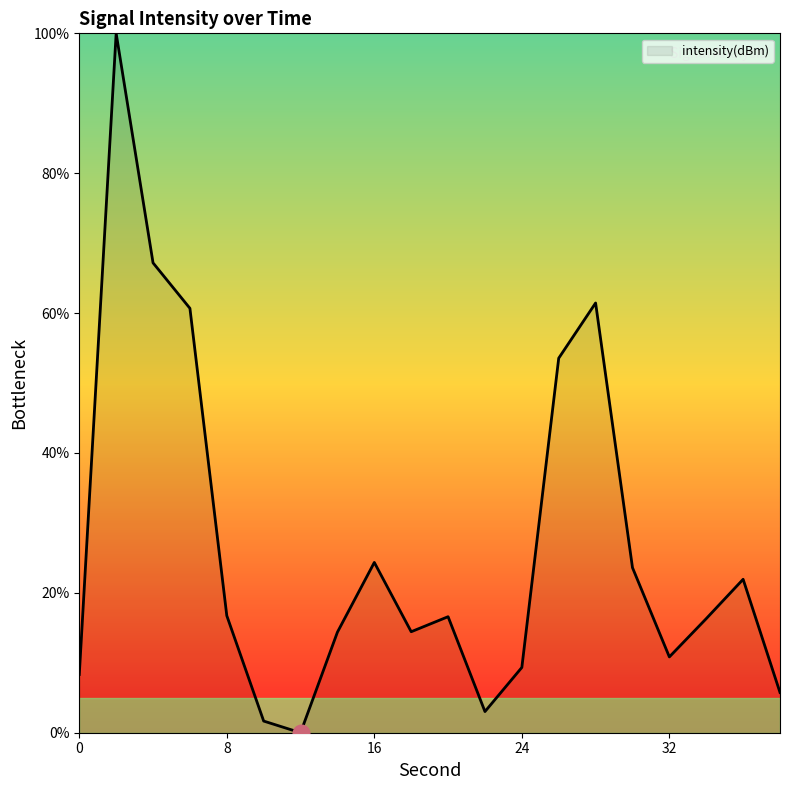

What is the difference between the maximum and minimum values?

100.0